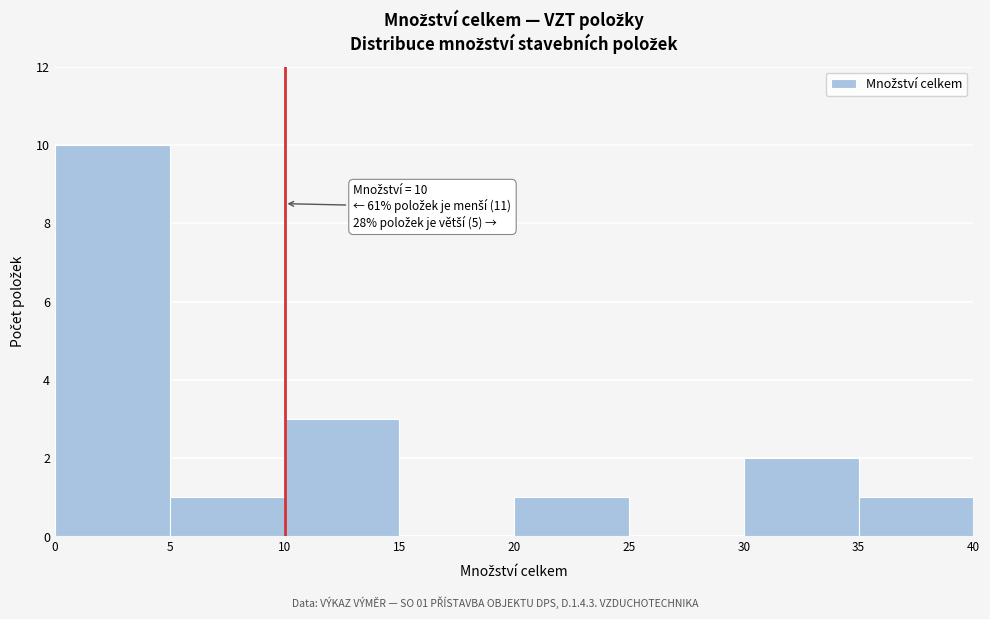

Which range on the x-axis has the tallest bar?

0 to 5